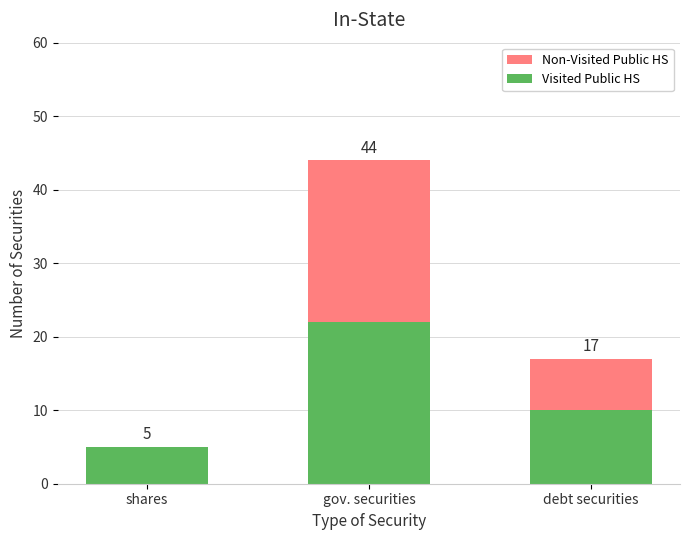

Are the bars grouped side by side (vs. stacked)?

No